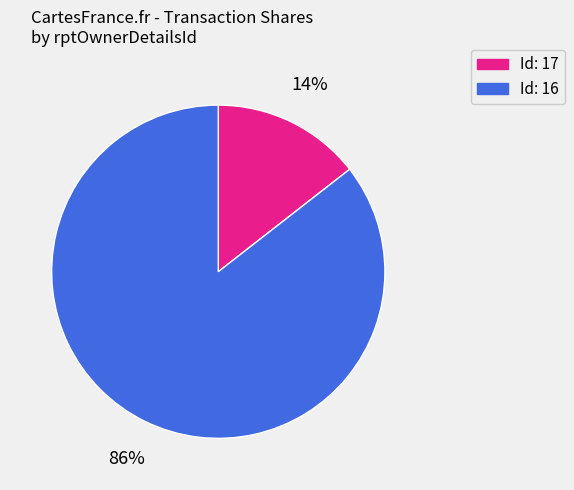

How many slices are in this pie chart?

2